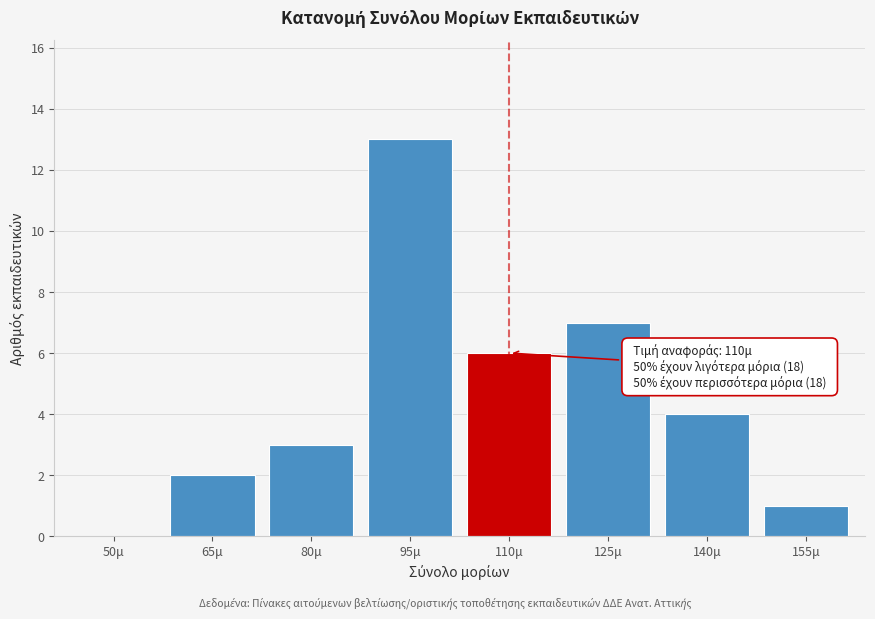

Reading right to left, extract all data points from this chart.

155μ=1	140μ=4	125μ=7	110μ=6	95μ=13	80μ=3	65μ=2	50μ=0